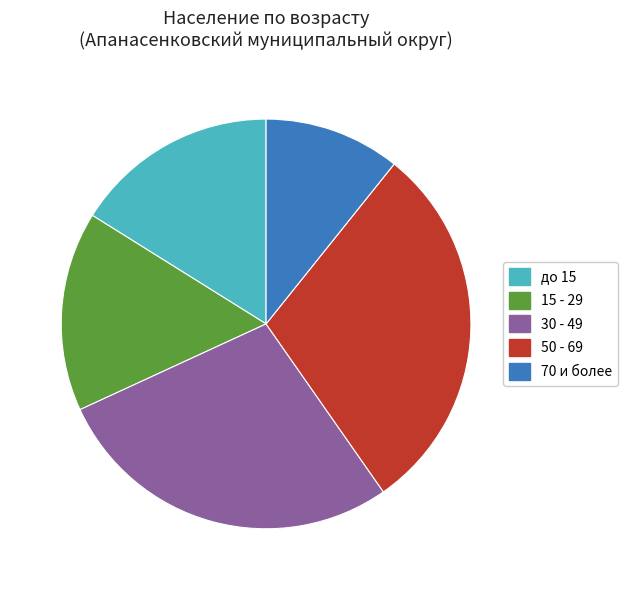

Is there a majority slice in this chart?

No